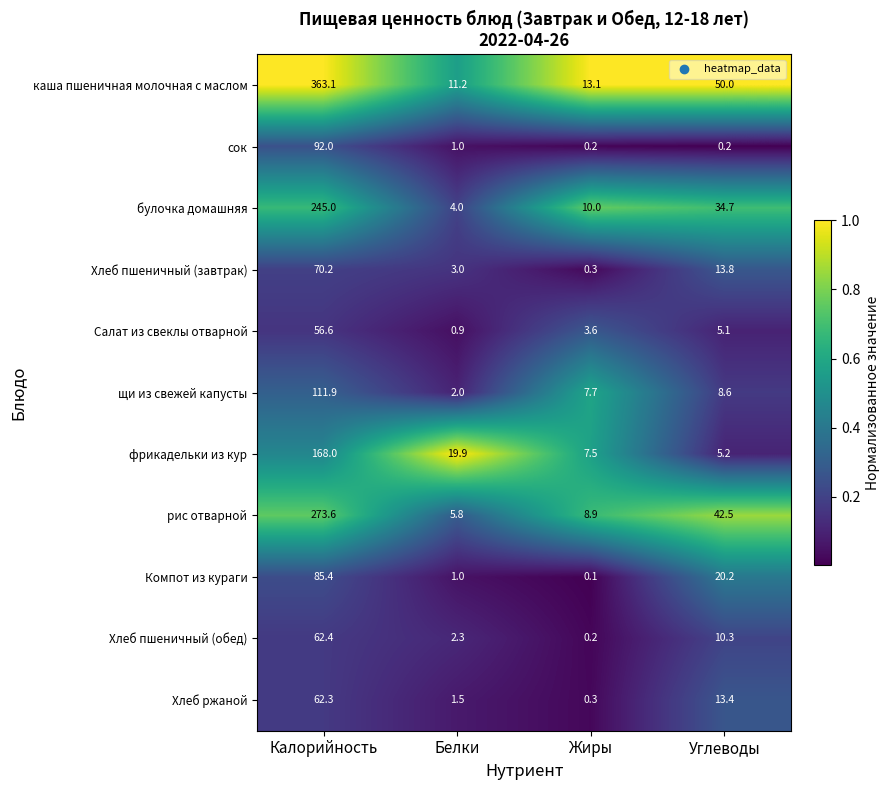

What is the difference between the highest and lowest values at Углеводы?

49.8